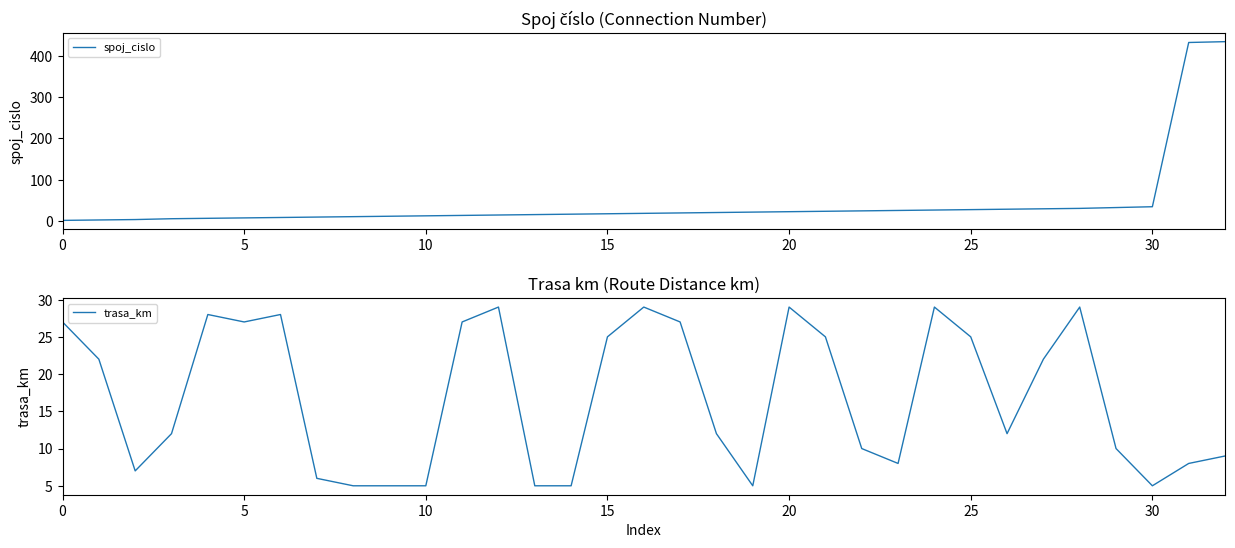

Rank the series by their maximum value, from highest to lowest.

spoj_cislo, trasa_km